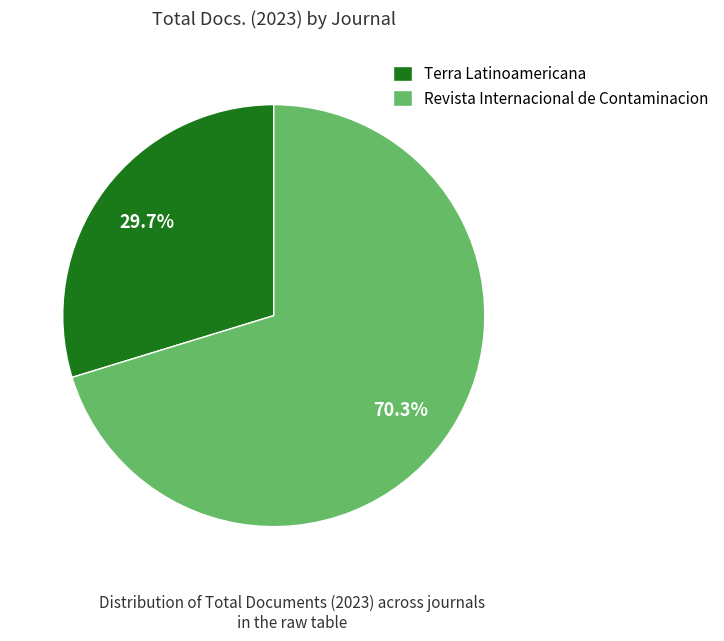

What is the total percentage of Terra Latinoamericana and Revista Internacional de Contaminacion?

100.0%